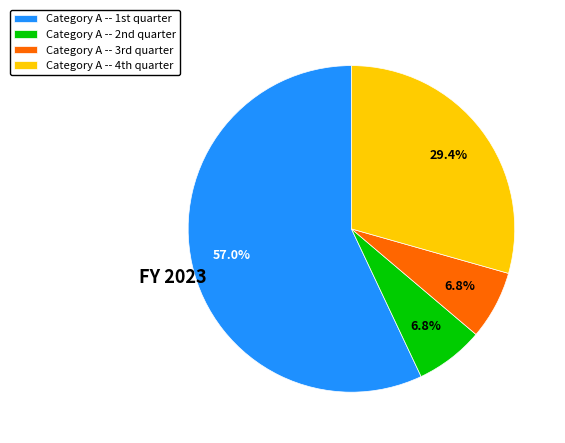

What is the largest slice in the pie chart?

Category A -- 1st quarter